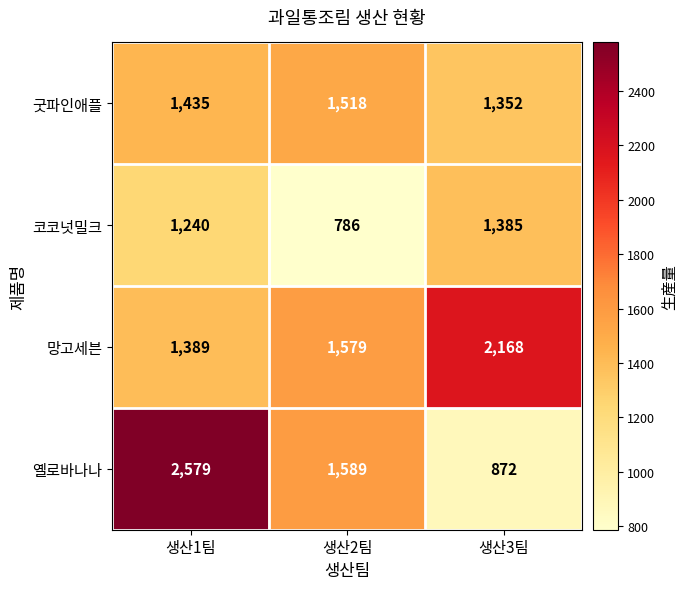

What is the sum of the 굿파인애플 values at 생산3팀 and 생산2팀?

2870